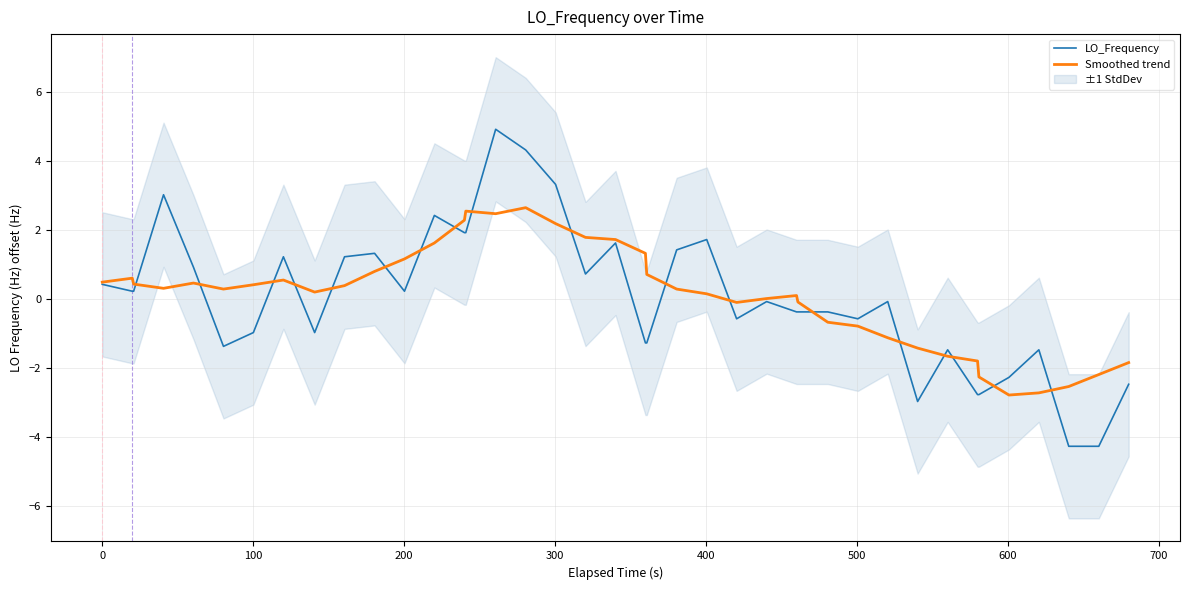

What is the lowest value of the Smoothed trend series?

-2.8